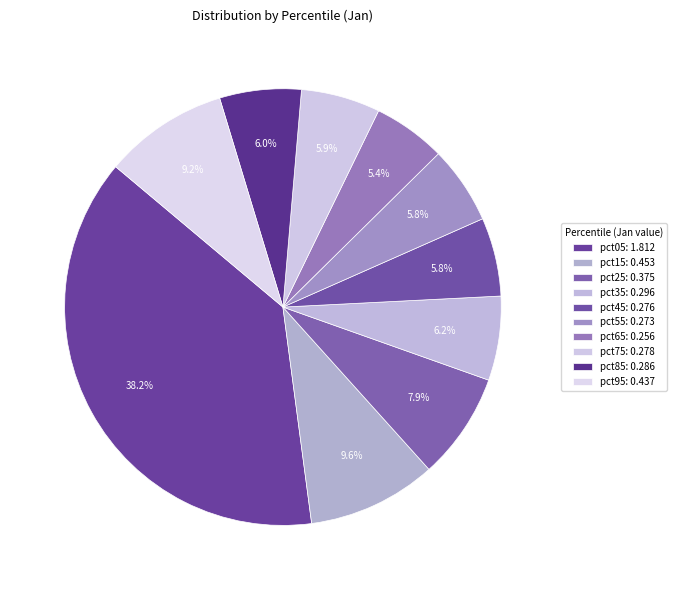

How many segments does this pie chart have?

10